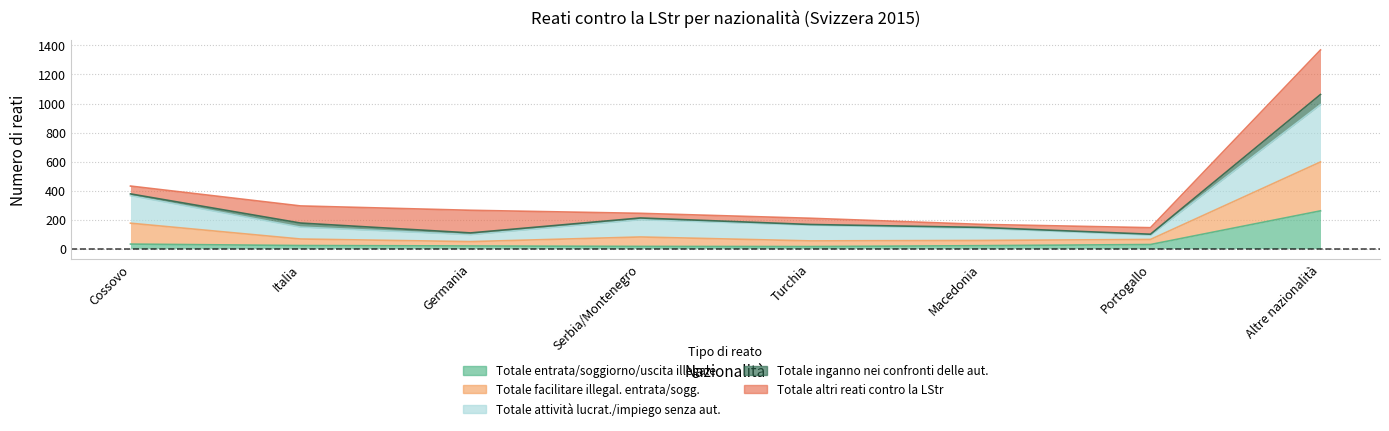

What is the minimum value shown in the chart?

14